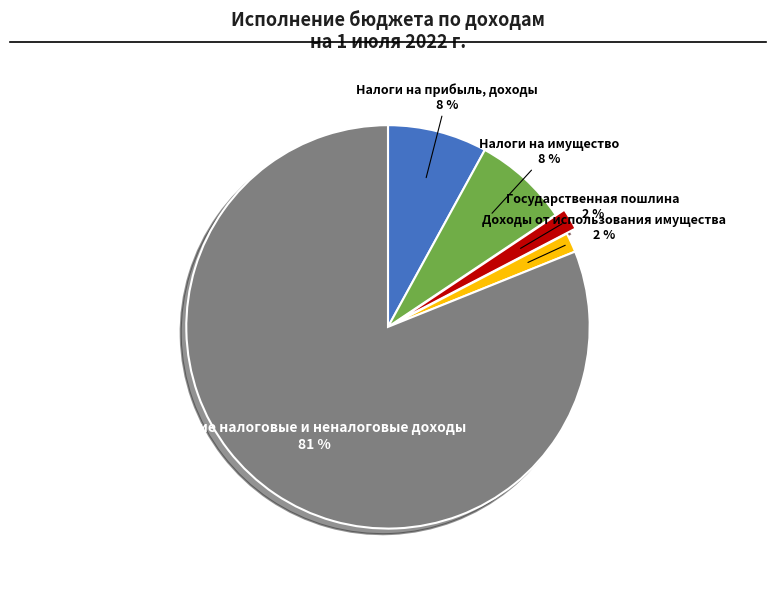

How many segments does this pie chart have?

5